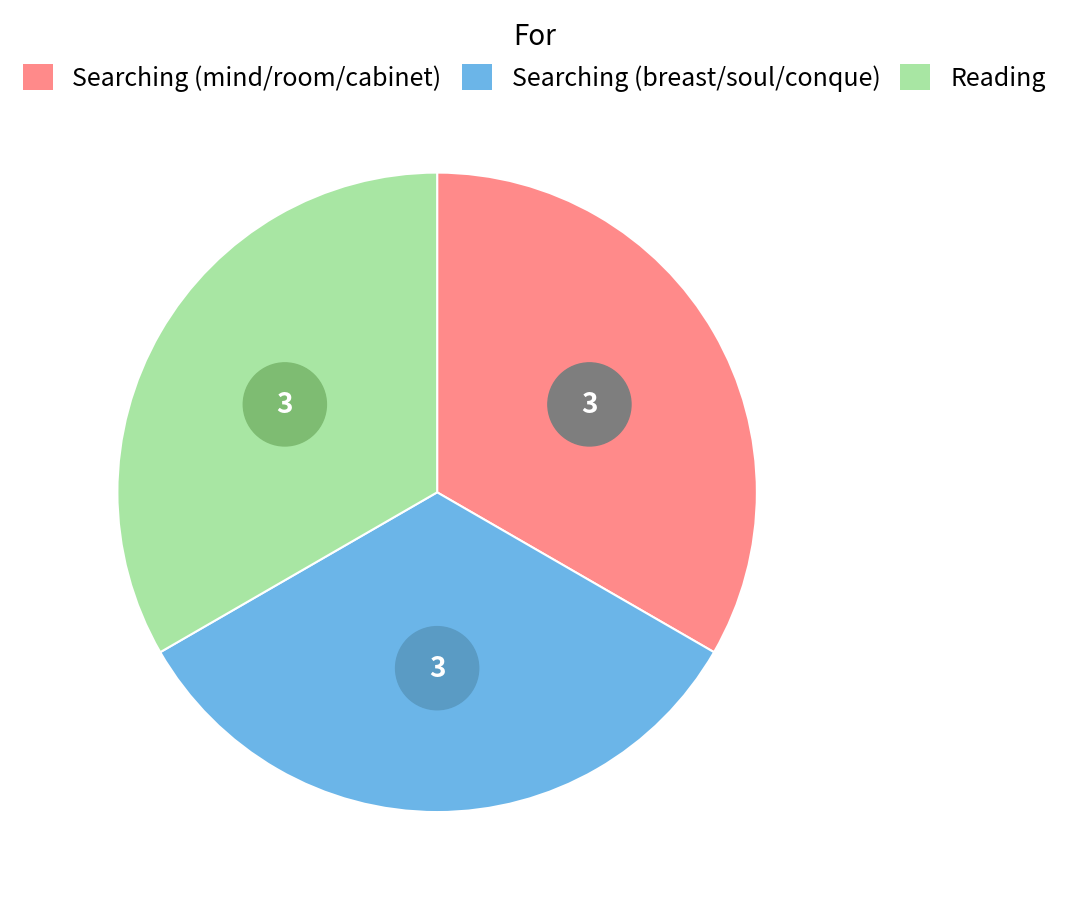

Is it true that Reading is 43% of the pie?

False